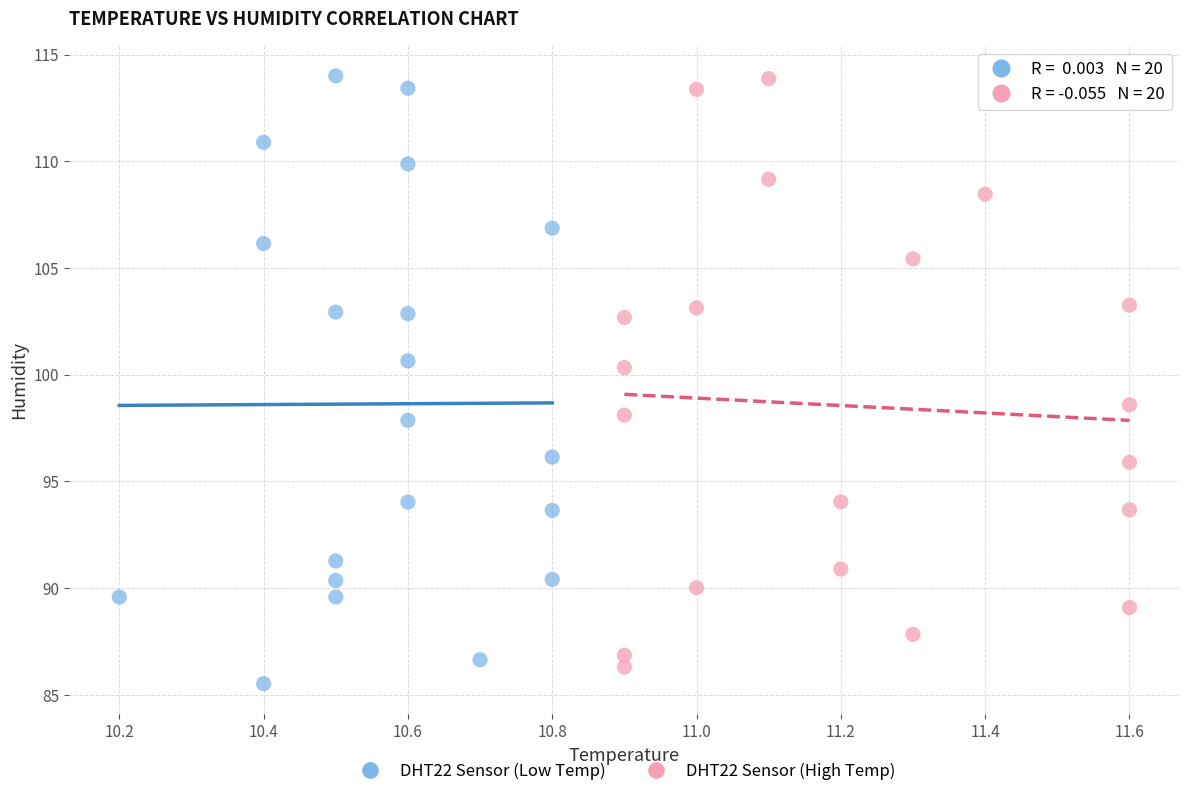

What are all the series names shown in the legend?

DHT22 Sensor (Low Temp), DHT22 Sensor (High Temp)